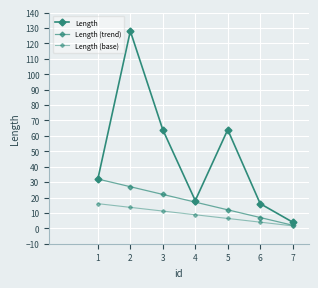

Is this an area chart (filled region under the line)?

No